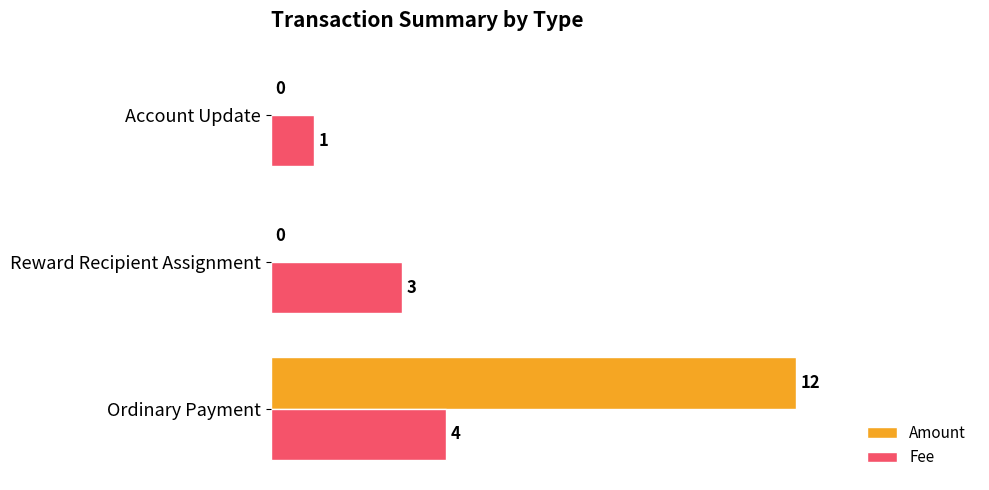

At which label does Amount reach its peak?

Ordinary Payment